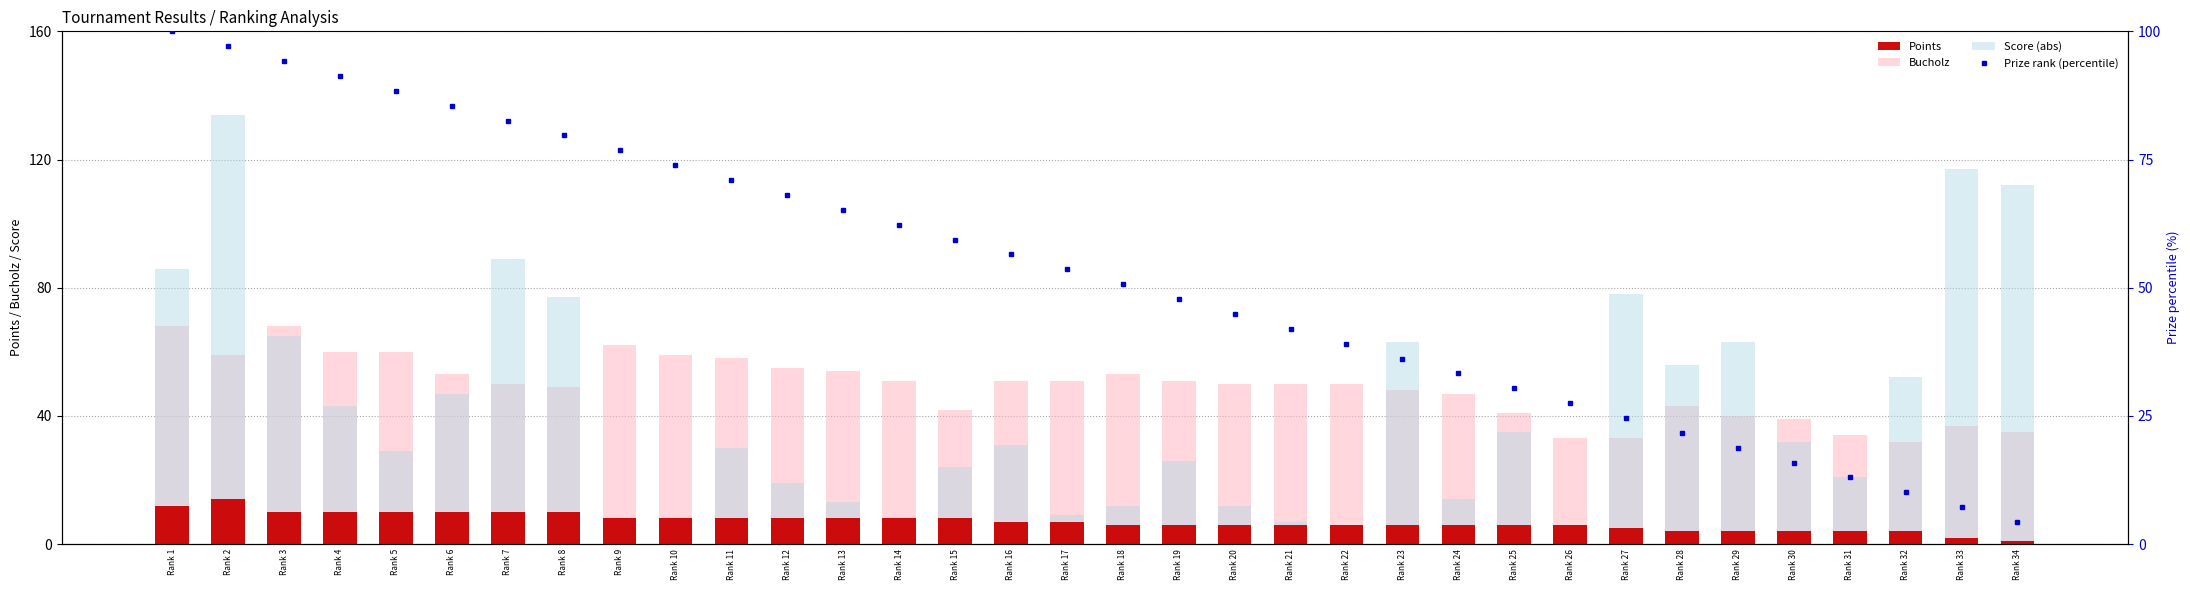

What is the difference between the Score (abs) values at Rank 12 and Rank 29?

44.0